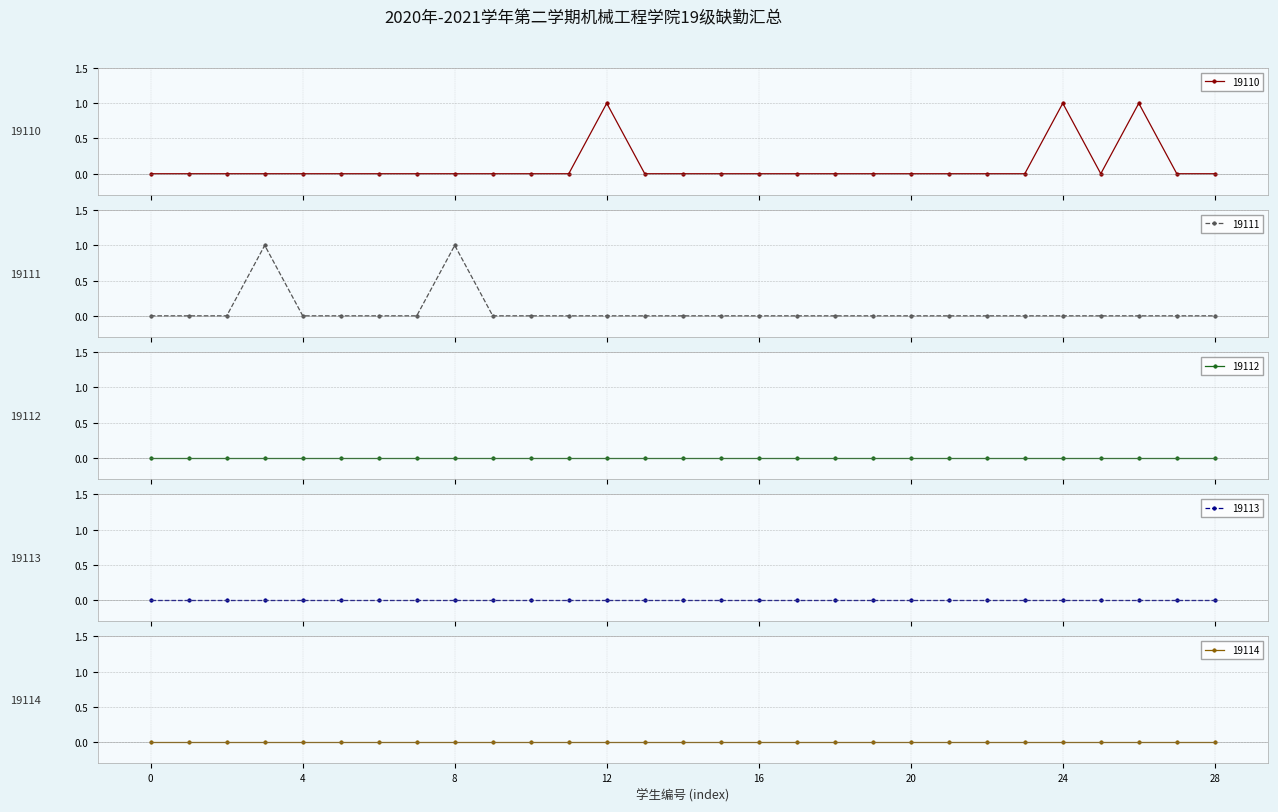

What are all the series names shown in the legend?

19110, 19111, 19112, 19113, 19114